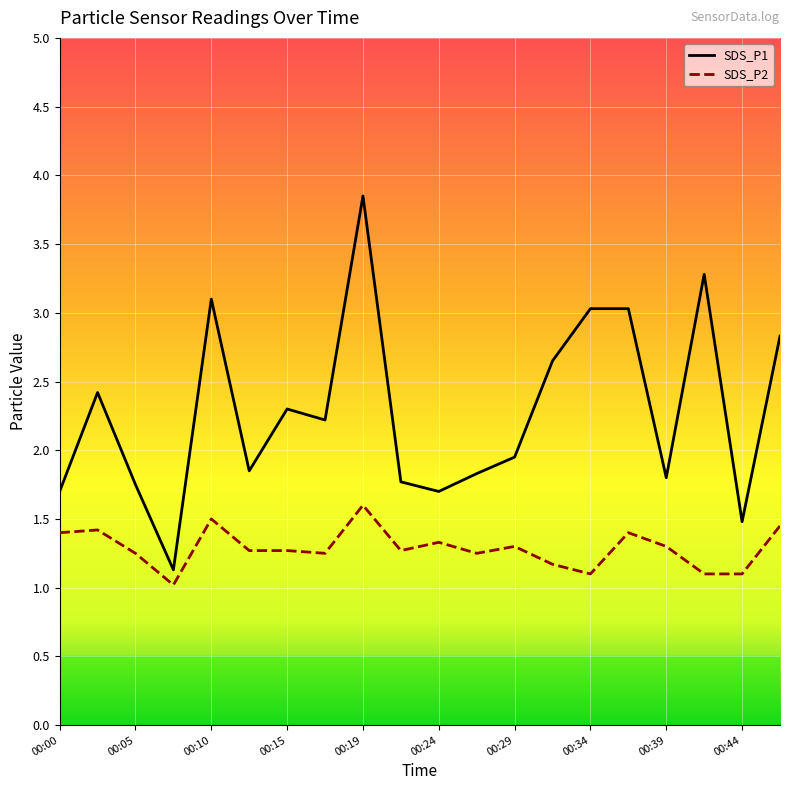

Which series has the widest spread of values?

SDS_P1